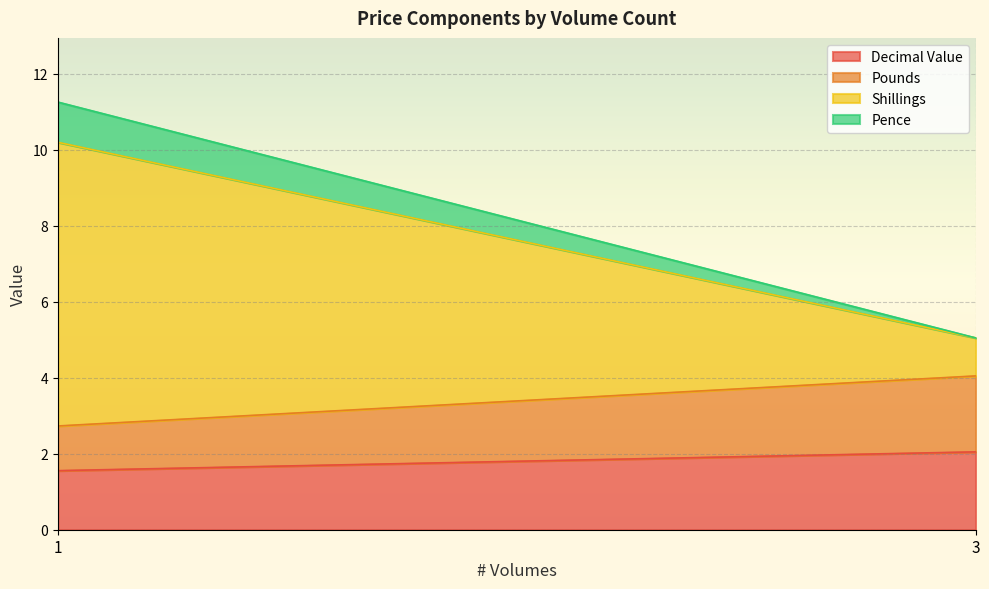

Count the Pence values in the range 0 to 1.

30